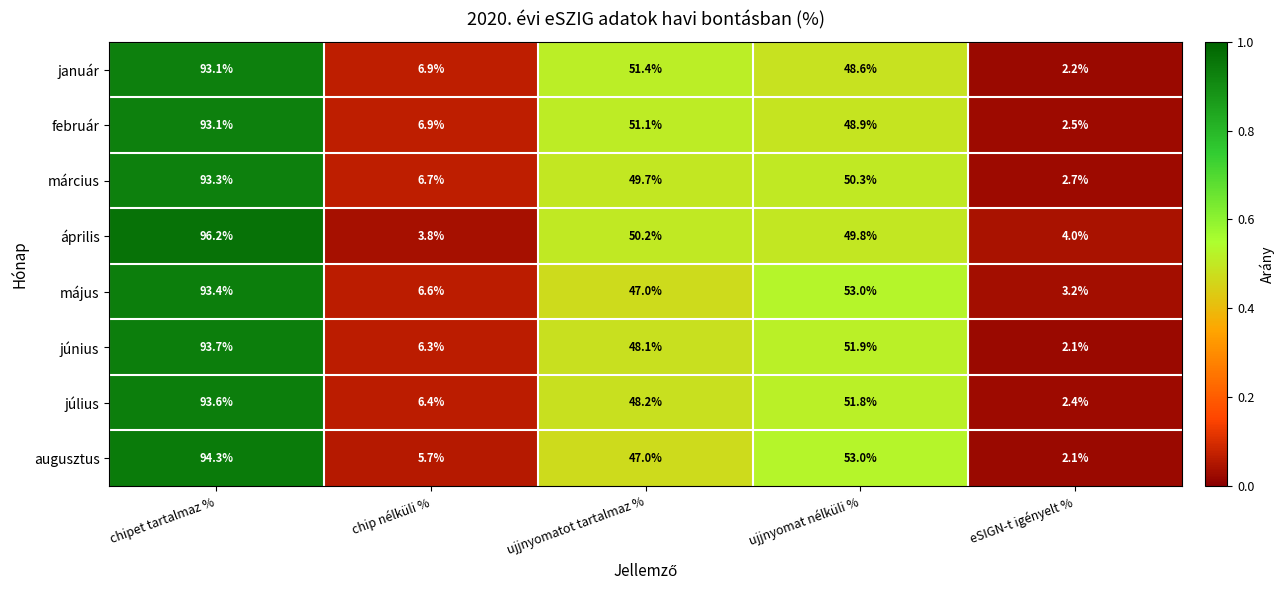

At which category does the chart reach its peak across all series?

chipet tartalmaz %